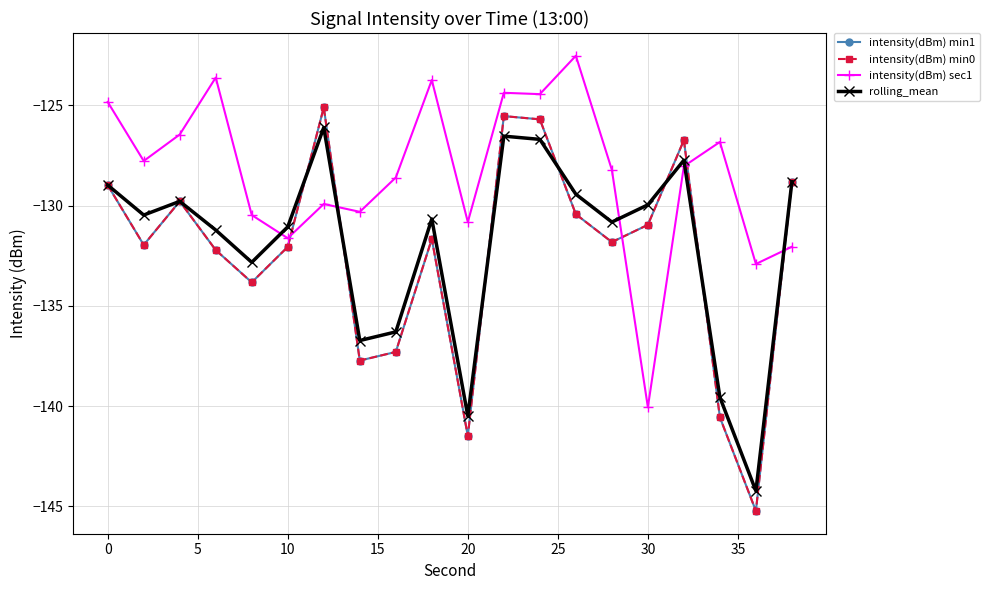

What is the value of the rolling_mean point at the 2nd from the left?

-130.5